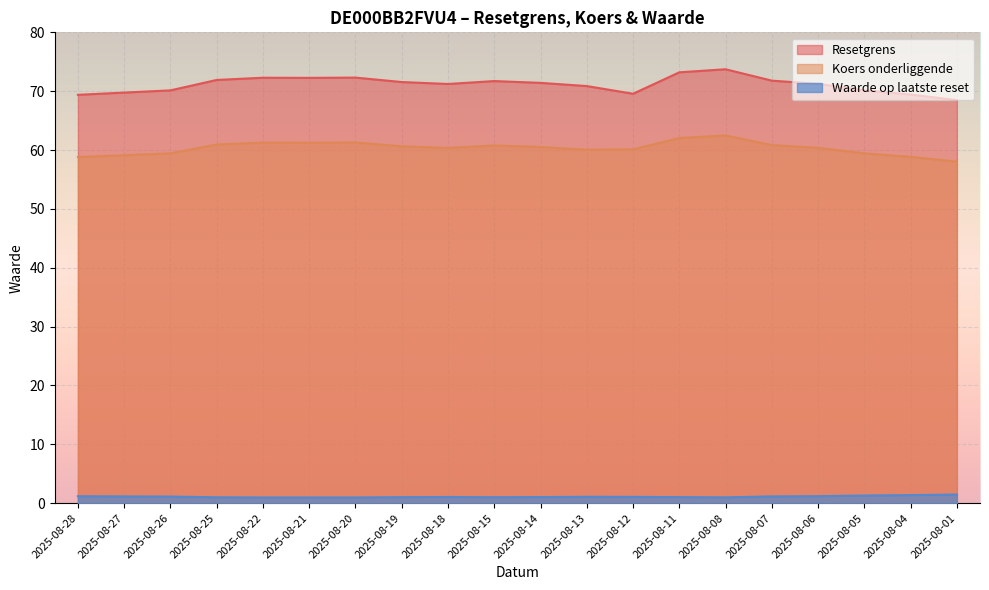

What is the approximate value of Waarde op laatste reset at 2025-08-19?

1.0